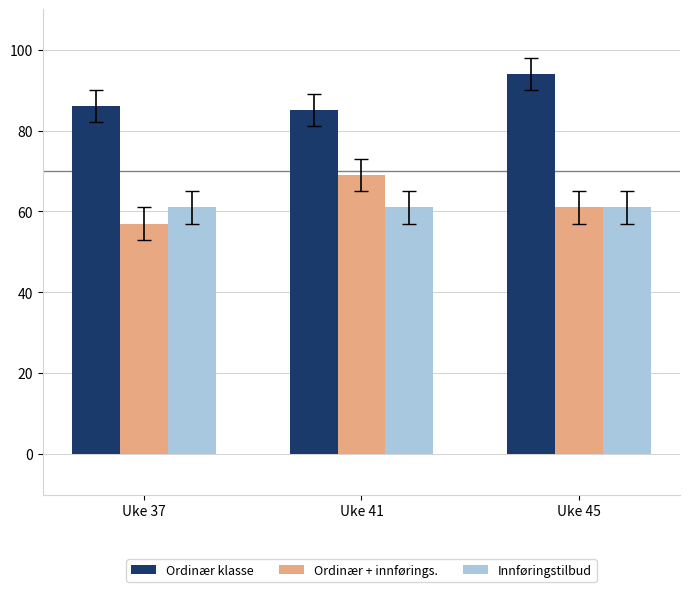

List the series in order of their peak value, highest first.

Ordinær klasse, Ordinær + innførings., Innføringstilbud